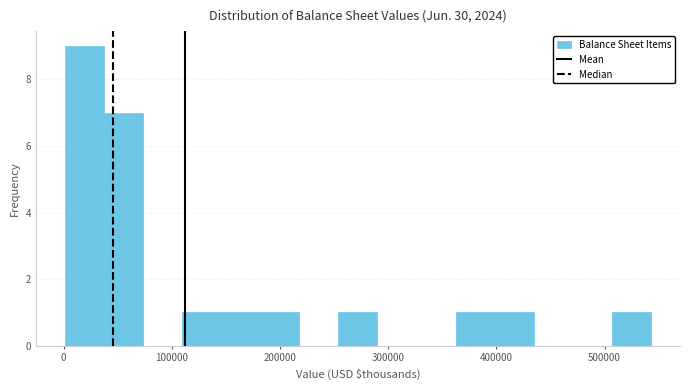

Read against the x-axis, roughly where is the centre of the tallest bar?

20000